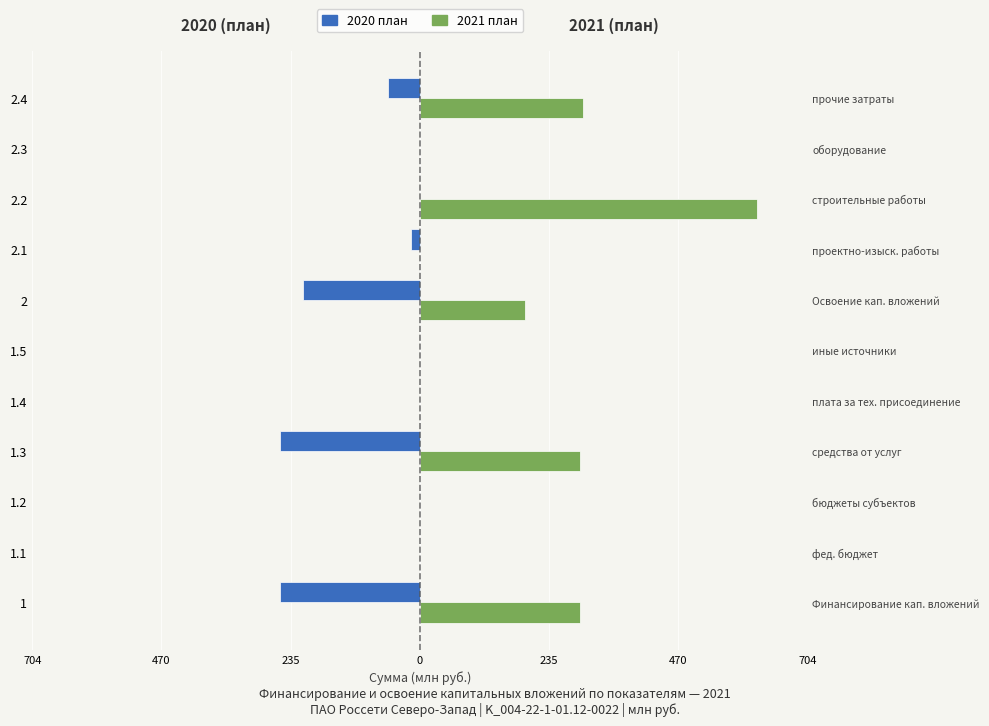

Reading right to left, transcribe all the data shown in this chart.

2020 план: -57.2	0.0	0.0	-15.5	-212.0	0.0	0.0	-254.4	0.0	0.0	-254.4
2021 план: 295.9	0.0	612.5	0.0	190.8	0.0	0.0	290.0	0.0	0.0	290.0